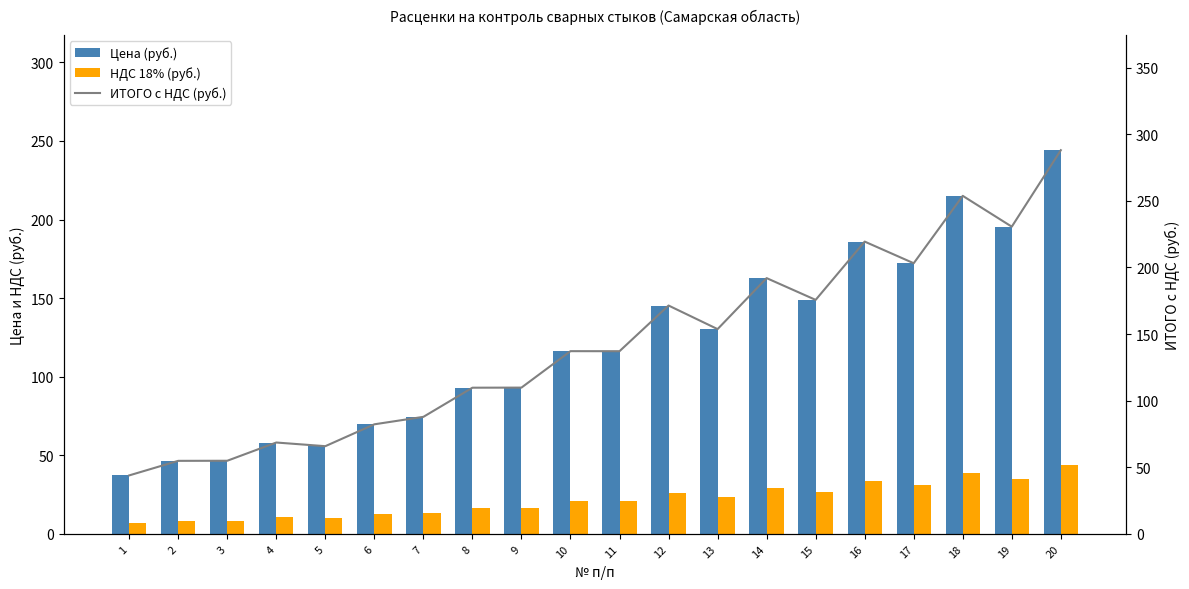

At which label does НДС 18% (руб.) reach its peak?

20